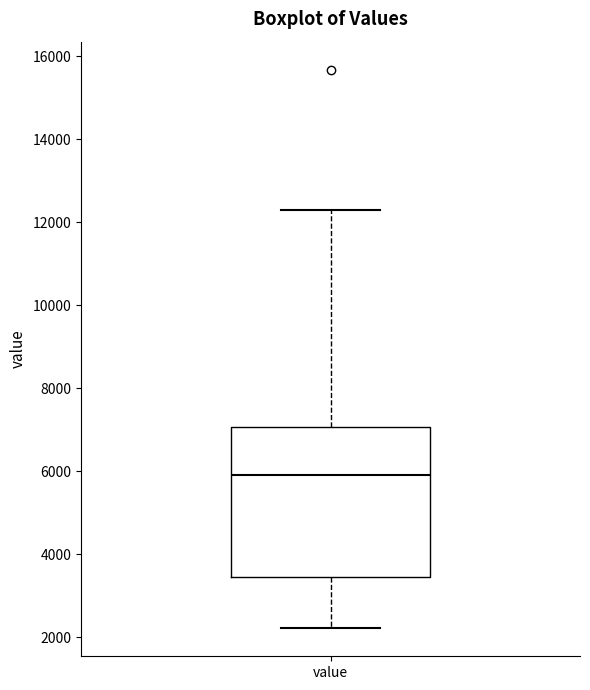

Where does the median line of the box for value sit on the y-axis? The values are not printed on the chart, so give them approximately, as read against the axis.

6000